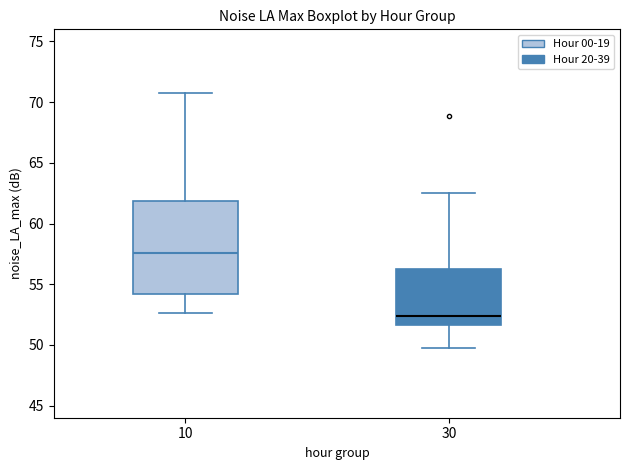

Which box has the lowest median line?

30